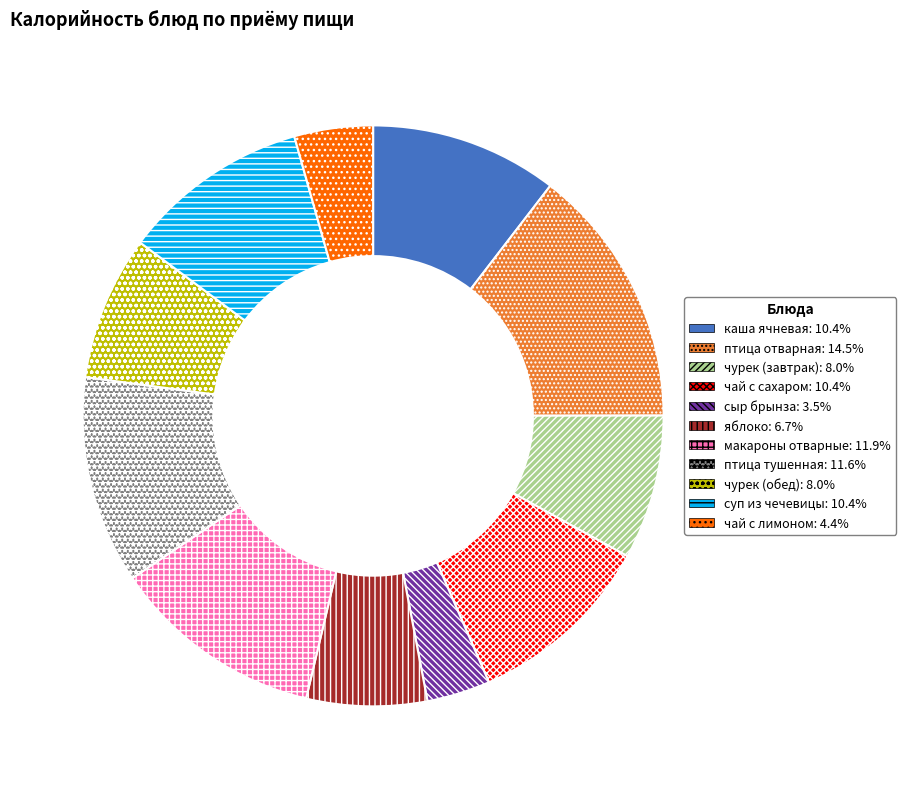

True or false: суп из чечевицы accounts for 10% of the total.

True